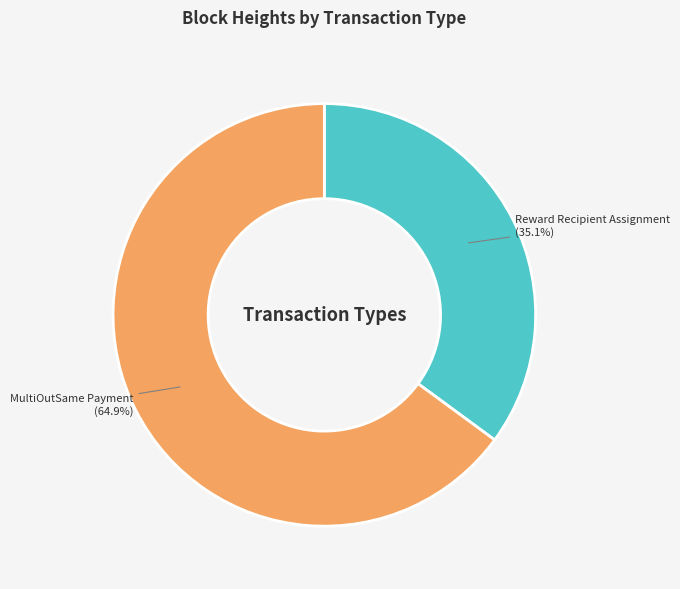

Which slice is the smallest?

Reward Recipient Assignment